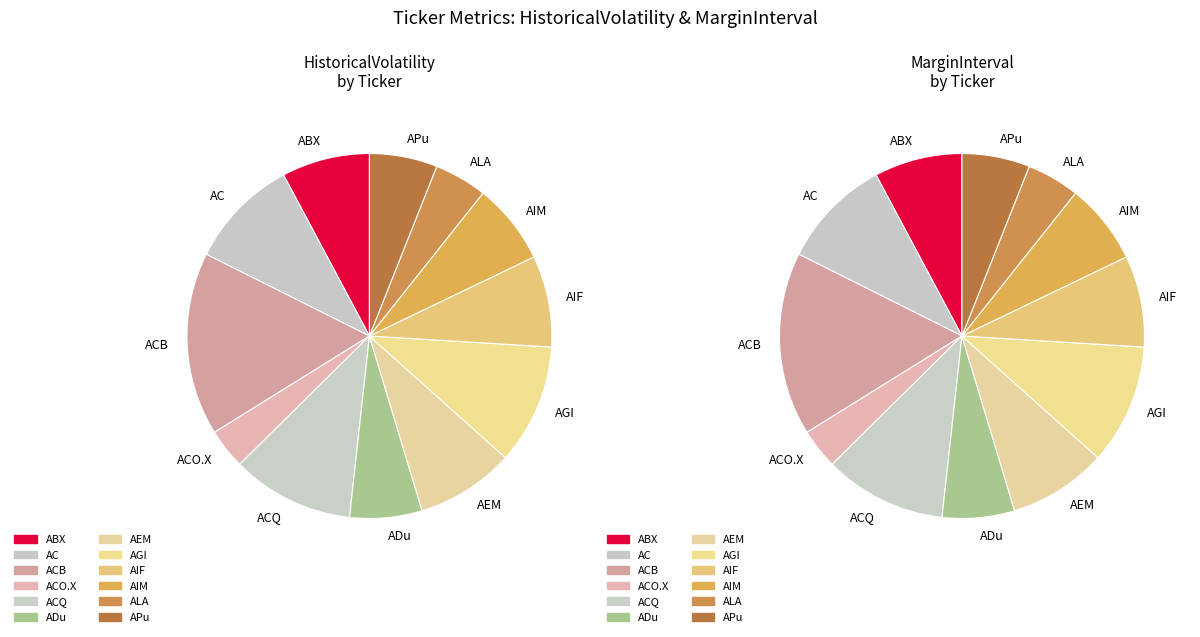

Count the number of slices in the pie.

12